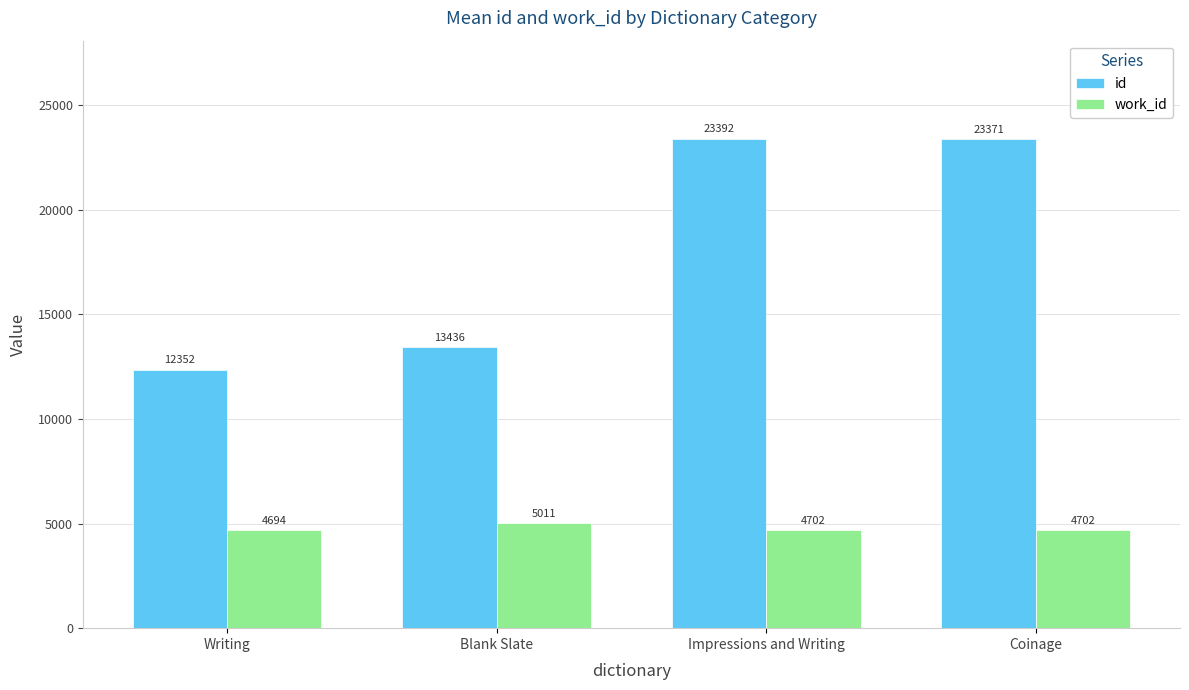

At which category does the chart reach its peak across all series?

Impressions and Writing